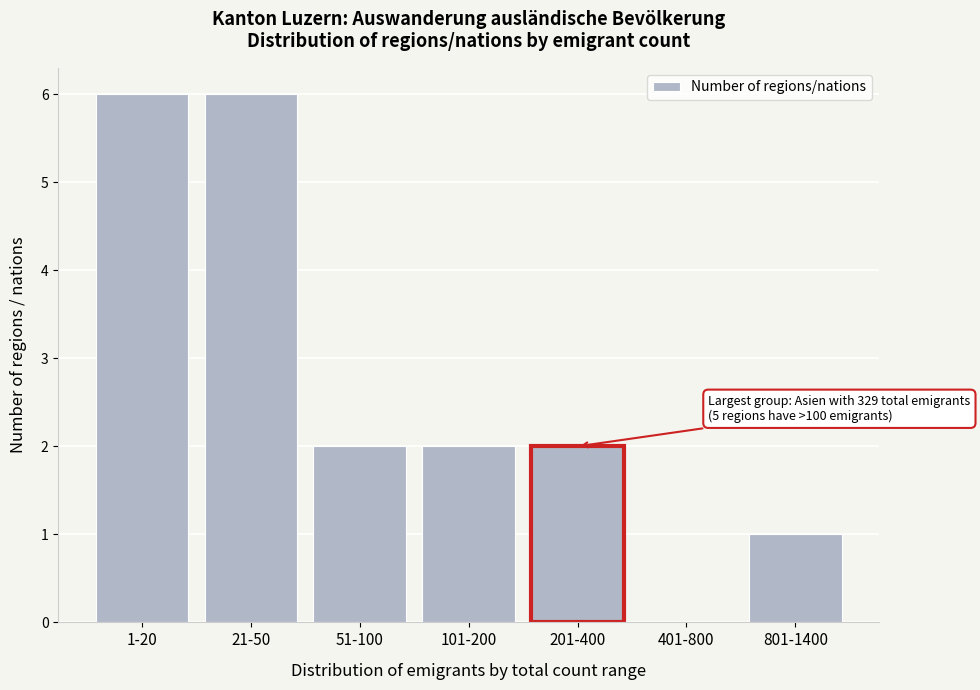

Reading right to left, what are all the values shown in this chart?

801-1400=1	401-800=0	201-400=2	101-200=2	51-100=2	21-50=6	1-20=6